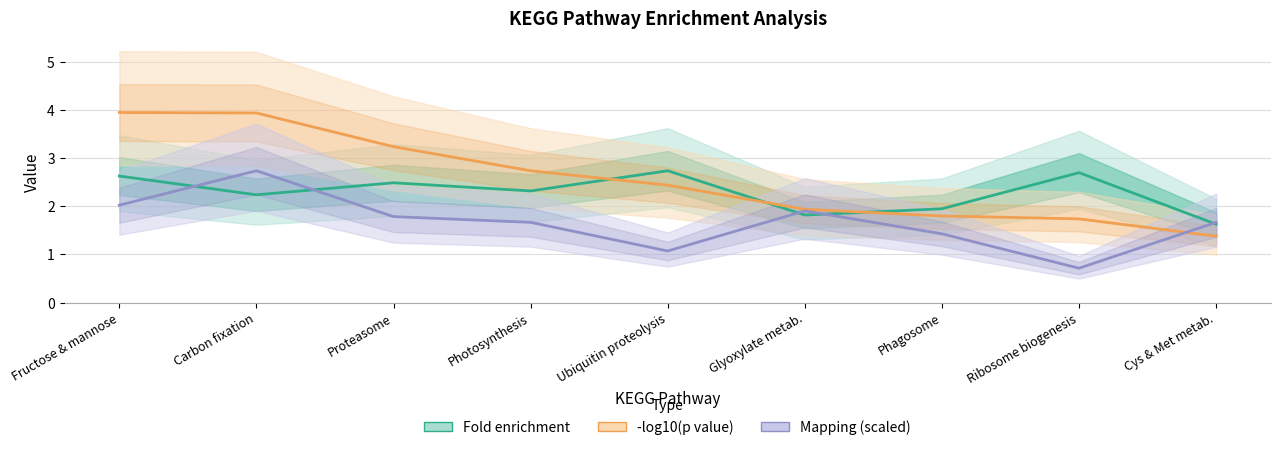

Between Fructose & mannose and Glyoxylate metab., which series saw the biggest shift?

-log10(p value)